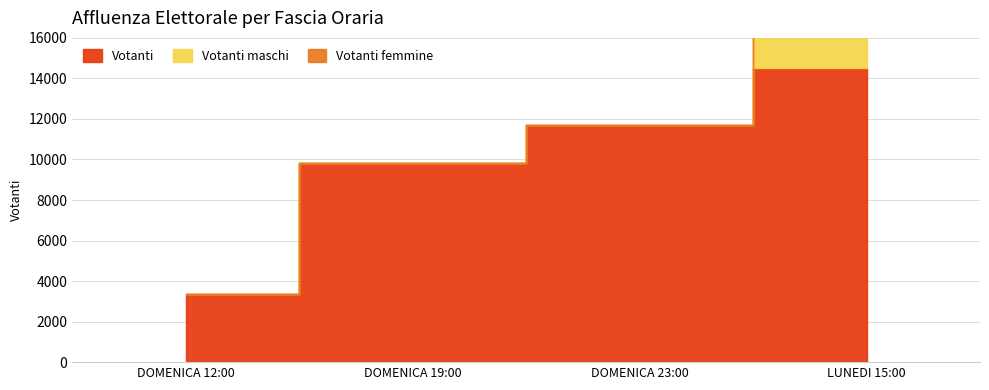

What is the spread (max minus min) of values at DOMENICA 19:00?

9836